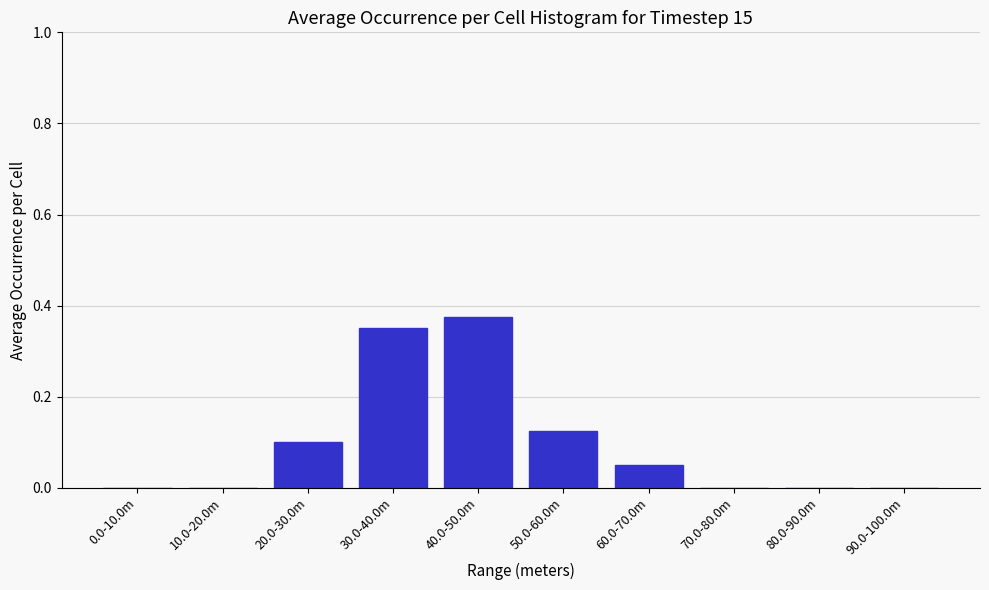

Between 60.0-70.0m and 70.0-80.0m, which is larger?

60.0-70.0m